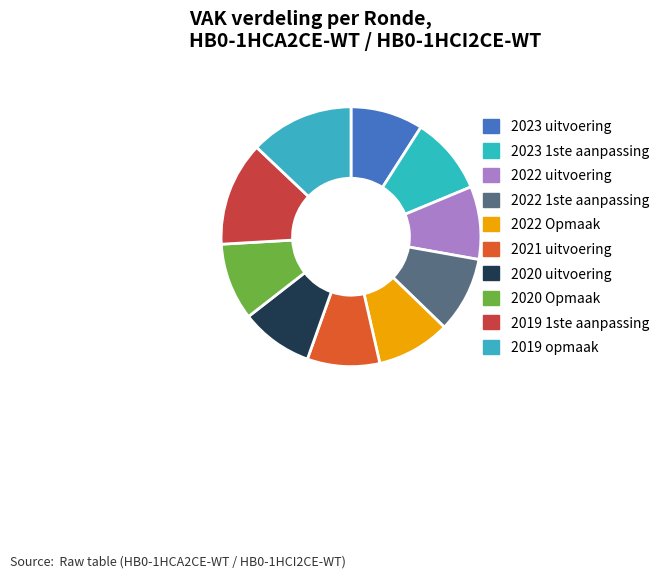

What portion of the pie excludes 2022 1ste aanpassing?

90.6%